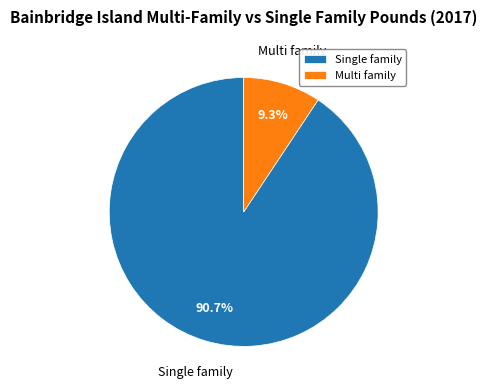

To the nearest percent, what percentage of the pie is Single family?

91%